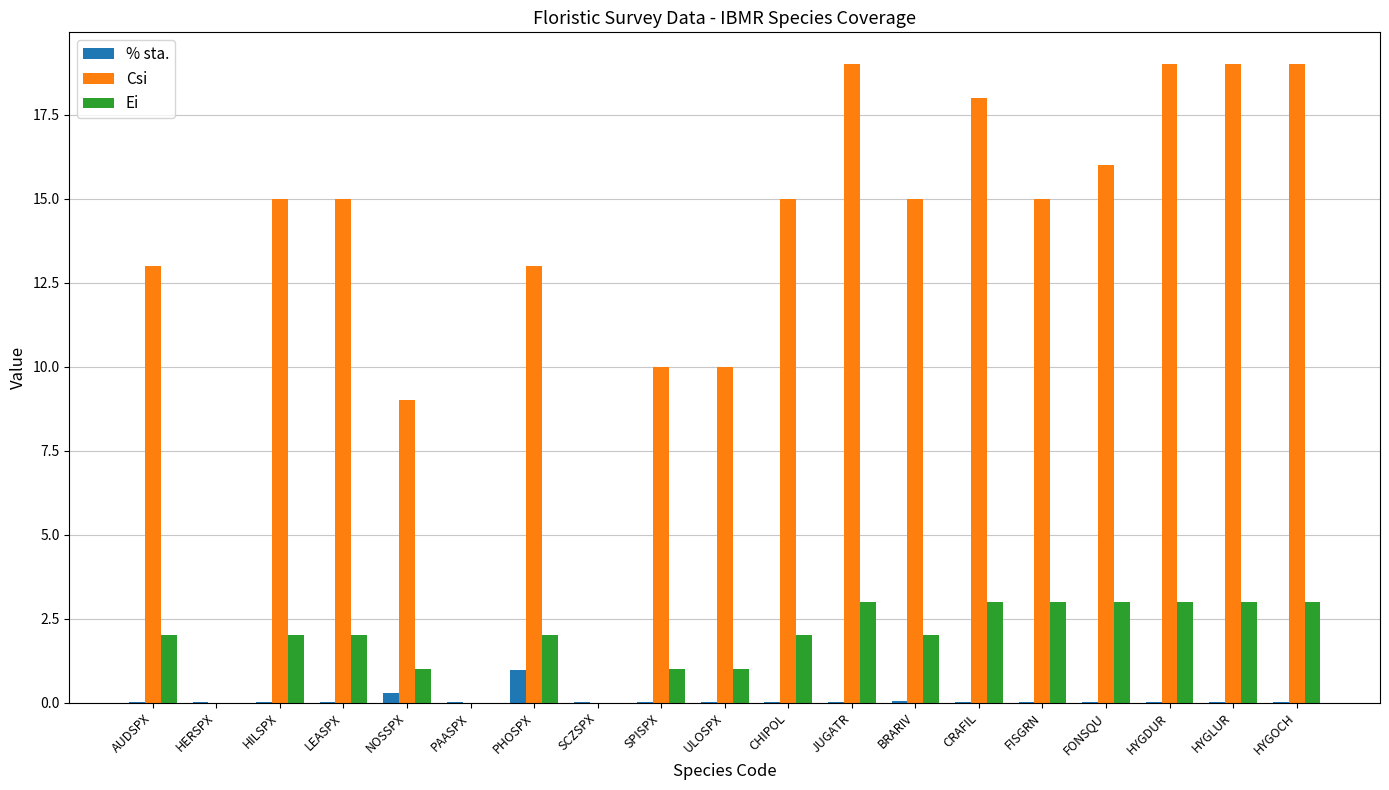

Is the value of Ei at CHIPOL greater than the value of % sta. at SPISPX?

Yes